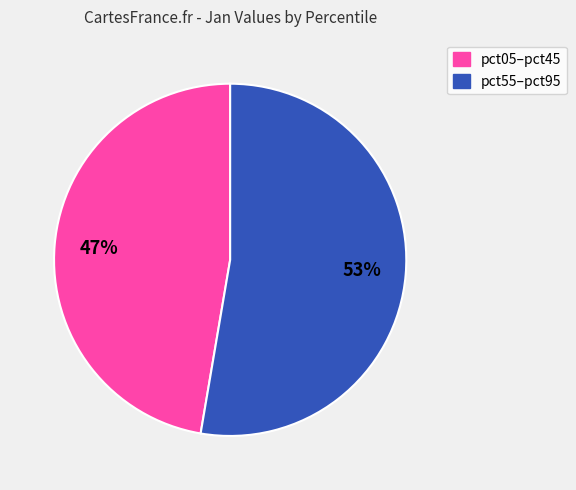

Is there any slice that represents more than half of the pie?

Yes